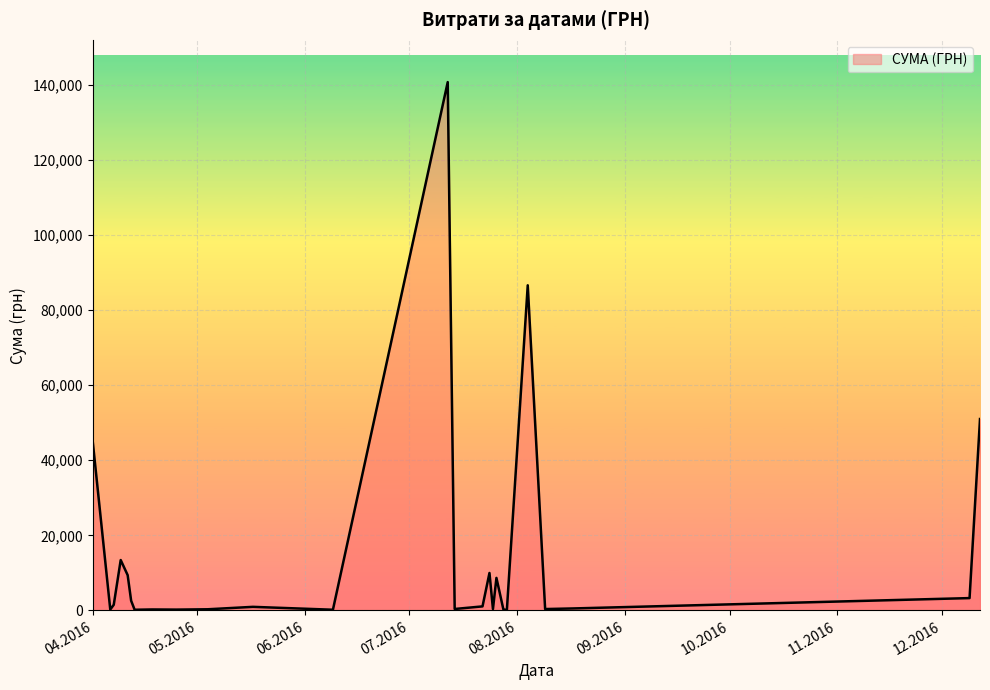

What is the greatest value displayed?

140706.2